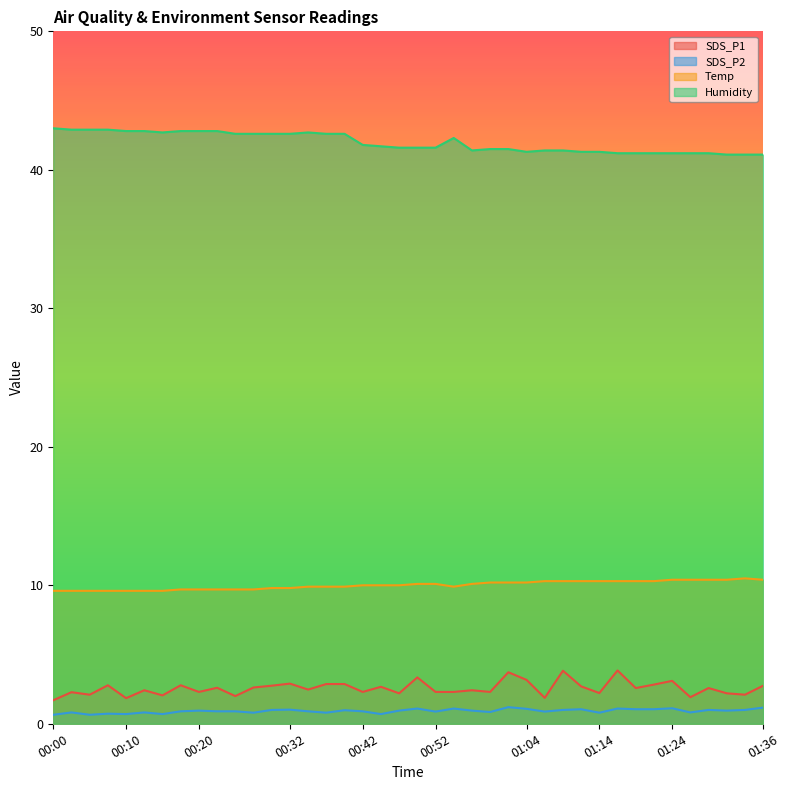

How many lines are shown in the chart?

4